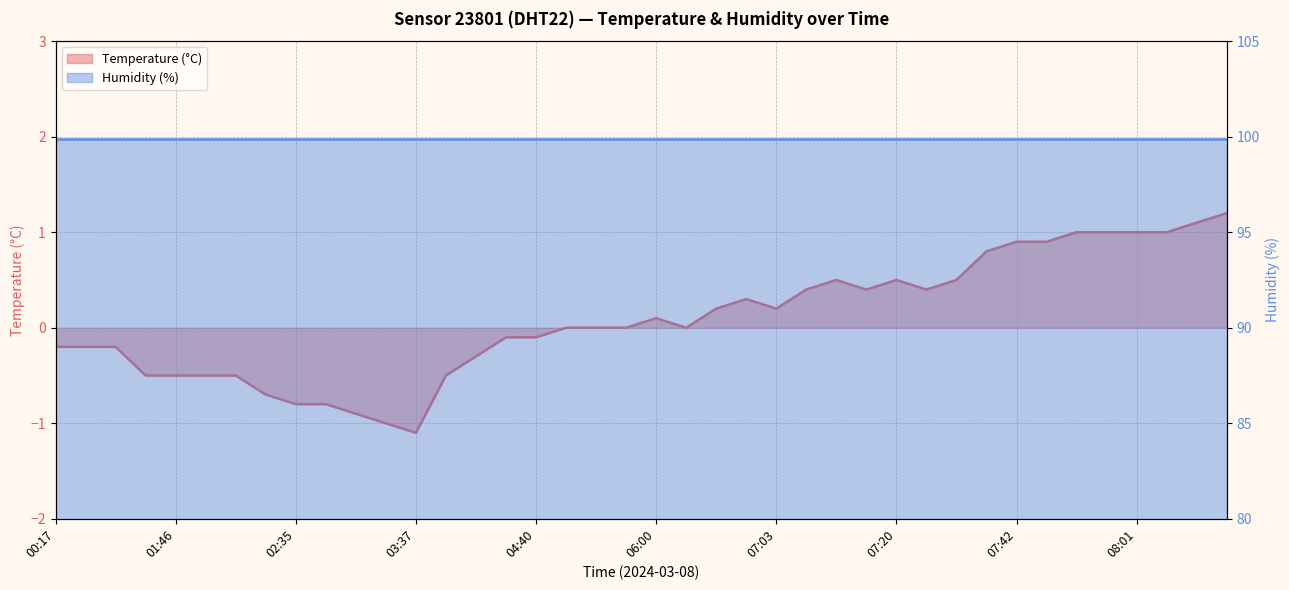

How many points are lower than both their immediate neighbors (excluding endpoints)?

5